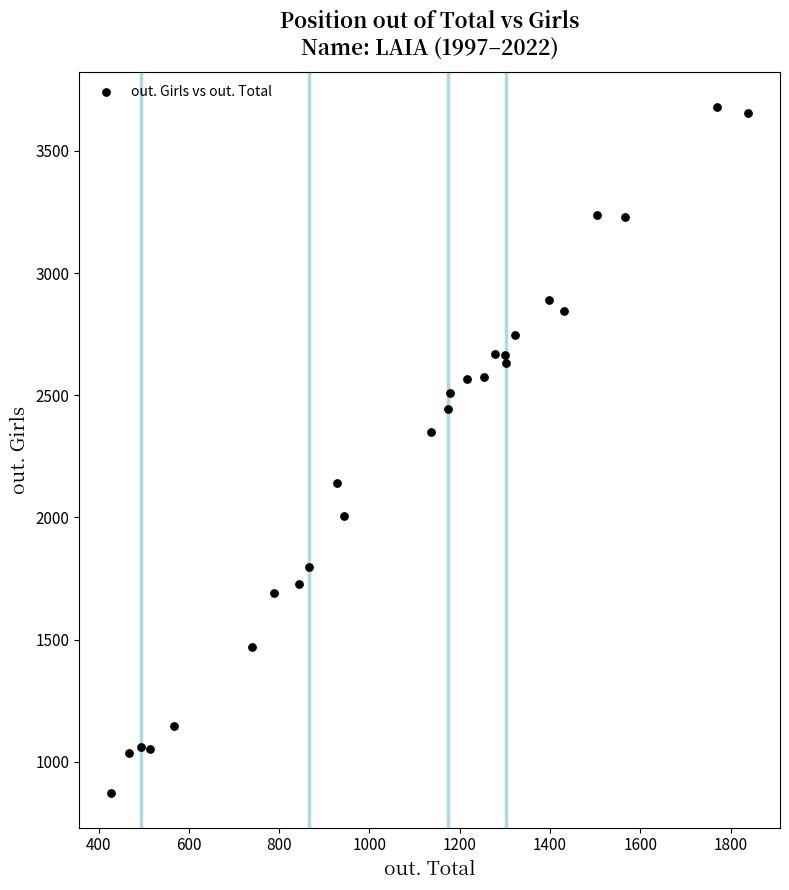

What is the range of X values (max minus min)?

1411